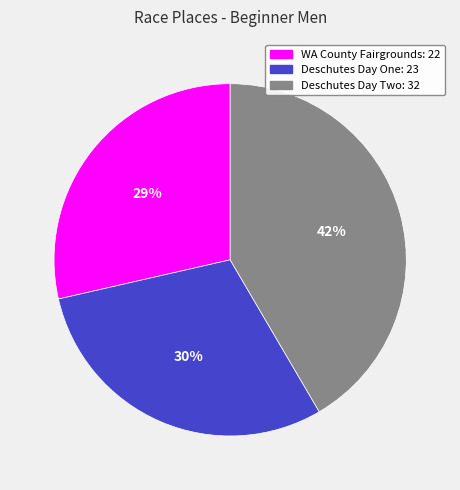

To the nearest percent, what is the average slice percentage?

33%